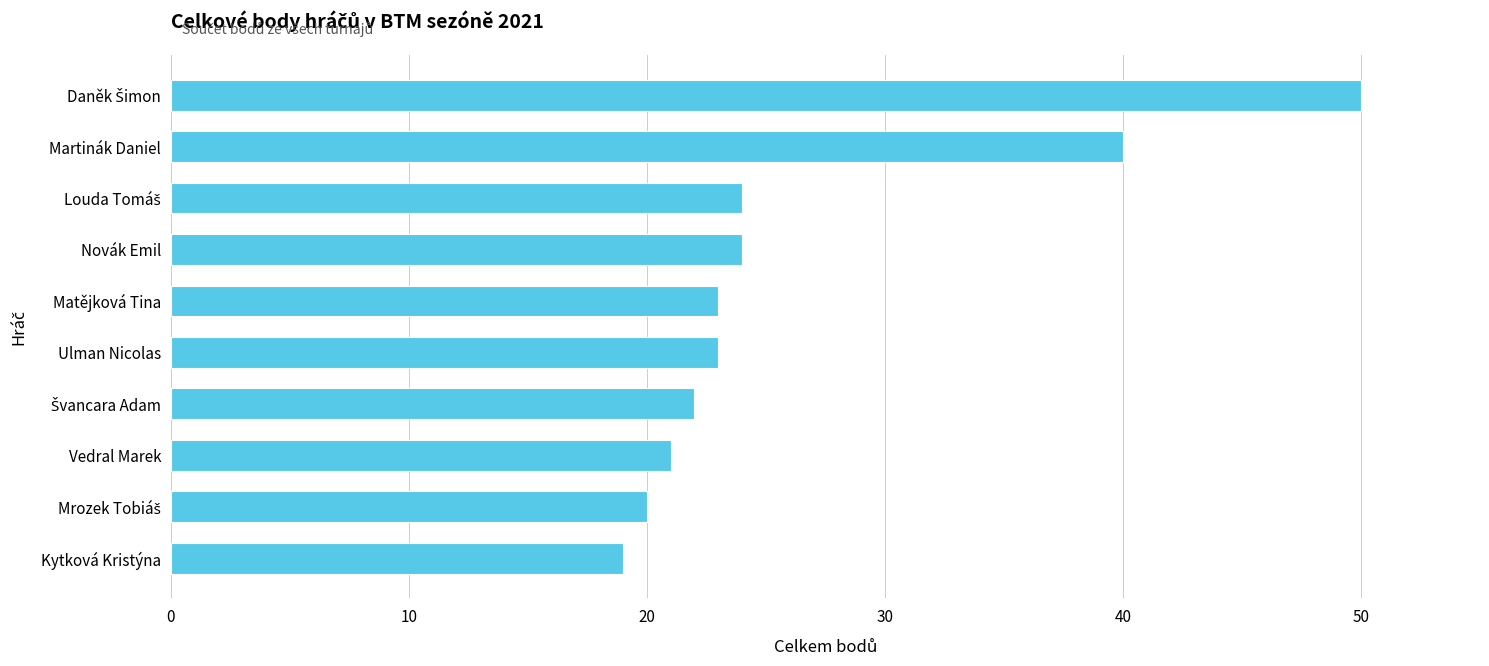

How many categories are shown in the chart?

10